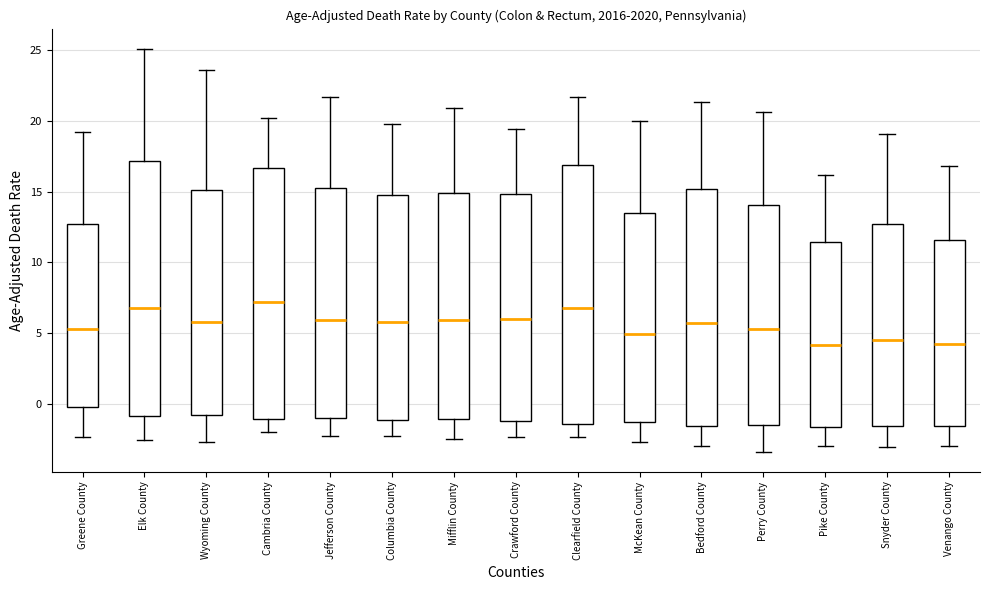

Reading left to right, transcribe this box plot: for each box, give where its median line is, the range the box spans, and where its two whiskers end, as read against the y-axis. The values are not printed on the chart, so give them approximately, as read against the axis.

Greene County: median 5.5, box -0.5 to 12.5, whiskers -2.5 to 19.0
Elk County: median 7.0, box -1.0 to 17.0, whiskers -2.5 to 25.0
Wyoming County: median 6.0, box -1.0 to 15.0, whiskers -2.5 to 23.5
Cambria County: median 7.0, box -1.0 to 16.5, whiskers -2.0 to 20.0
Jefferson County: median 6.0, box -1.0 to 15.5, whiskers -2.5 to 21.5
Columbia County: median 6.0, box -1.0 to 15.0, whiskers -2.5 to 20.0
Mifflin County: median 6.0, box -1.0 to 15.0, whiskers -2.5 to 21.0
Crawford County: median 6.0, box -1.0 to 15.0, whiskers -2.5 to 19.5
Clearfield County: median 7.0, box -1.5 to 17.0, whiskers -2.5 to 21.5
McKean County: median 5.0, box -1.5 to 13.5, whiskers -2.5 to 20.0
Bedford County: median 5.5, box -1.5 to 15.0, whiskers -3.0 to 21.5
Perry County: median 5.5, box -1.5 to 14.0, whiskers -3.5 to 20.5
Pike County: median 4.0, box -1.5 to 11.5, whiskers -3.0 to 16.0
Snyder County: median 4.5, box -1.5 to 12.5, whiskers -3.0 to 19.0
Venango County: median 4.0, box -1.5 to 11.5, whiskers -3.0 to 17.0